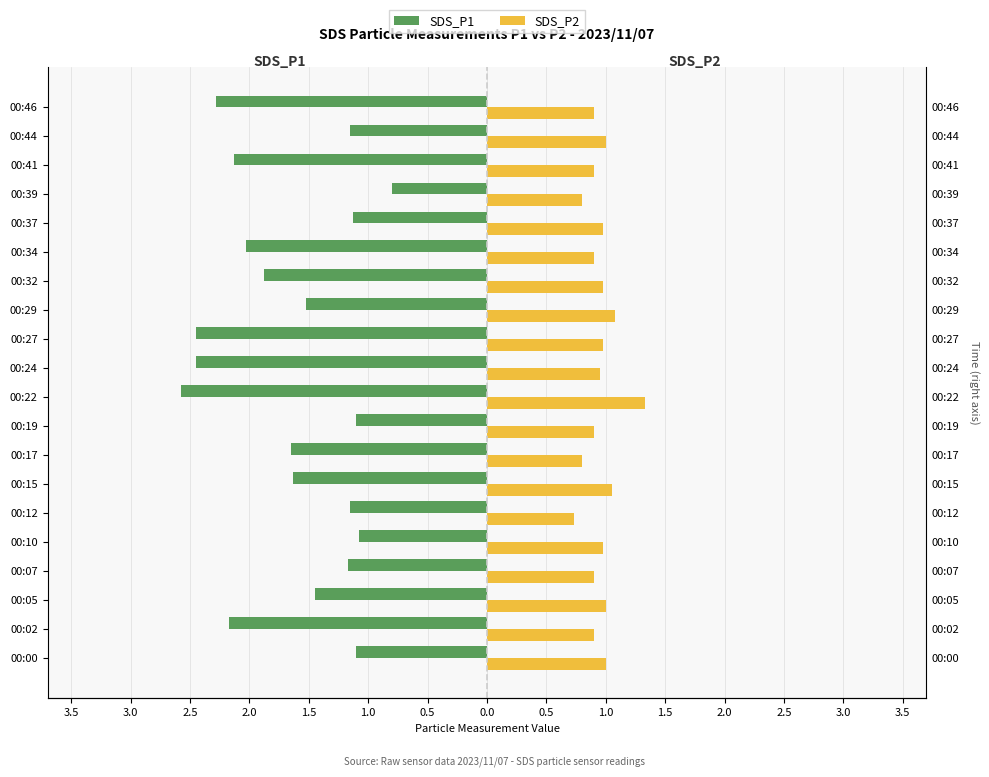

How many values in the SDS_P1 series are below -1?

19